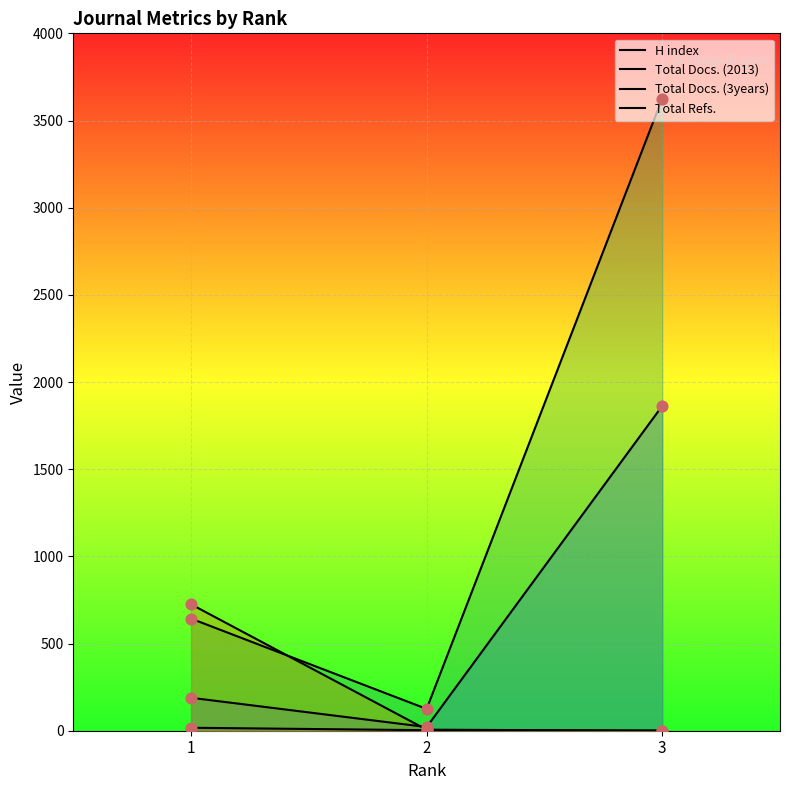

What are all the series names shown in the legend?

H index, Total Docs. (2013), Total Docs. (3years), Total Refs.